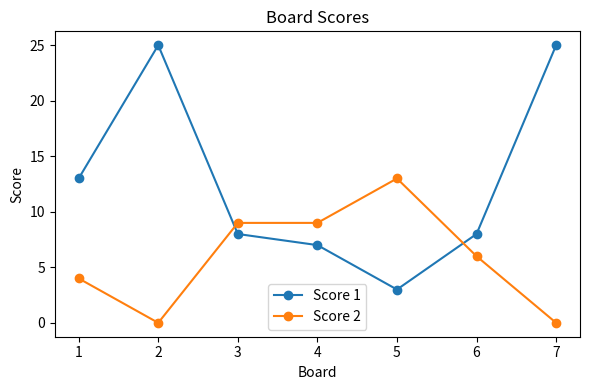

Between which two adjacent categories do Score 2 and Score 1 first intersect?

2 and 3